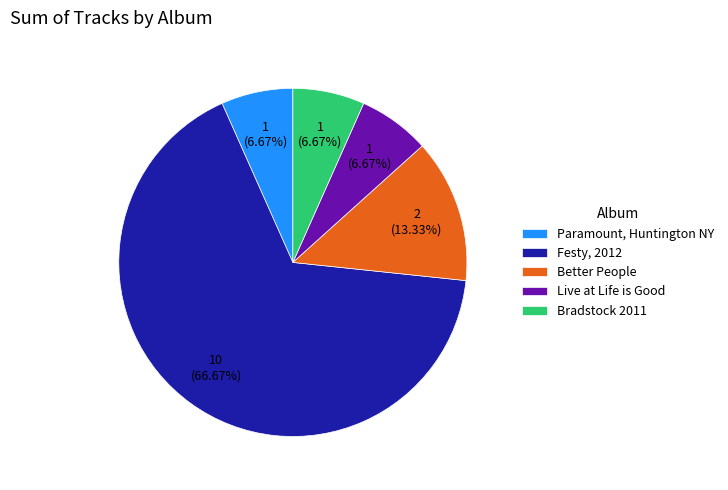

Which slice is the largest?

Festy, 2012